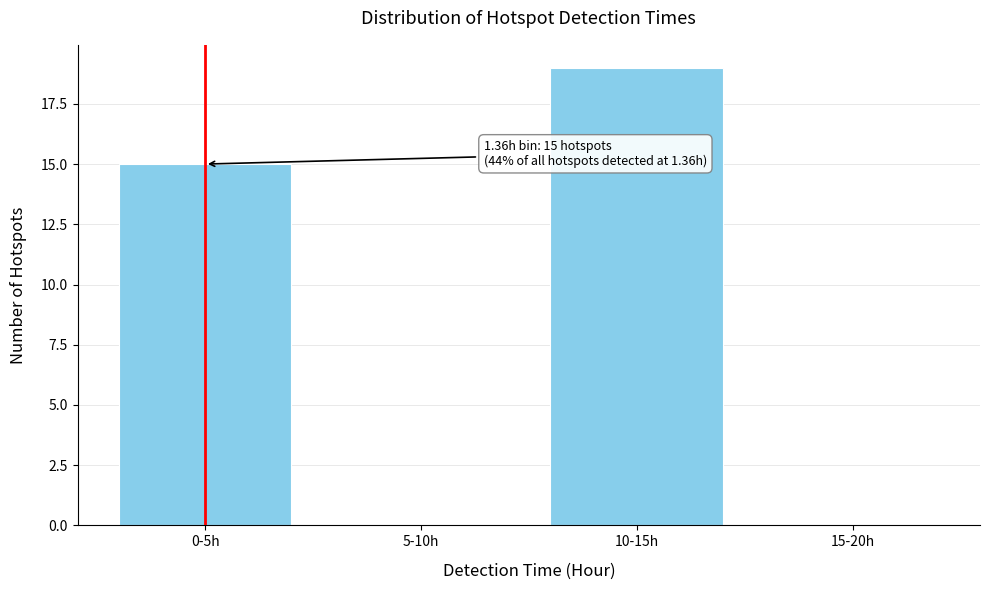

Reading left to right, list all the values displayed in this chart.

0-5h=15	5-10h=0	10-15h=19	15-20h=0